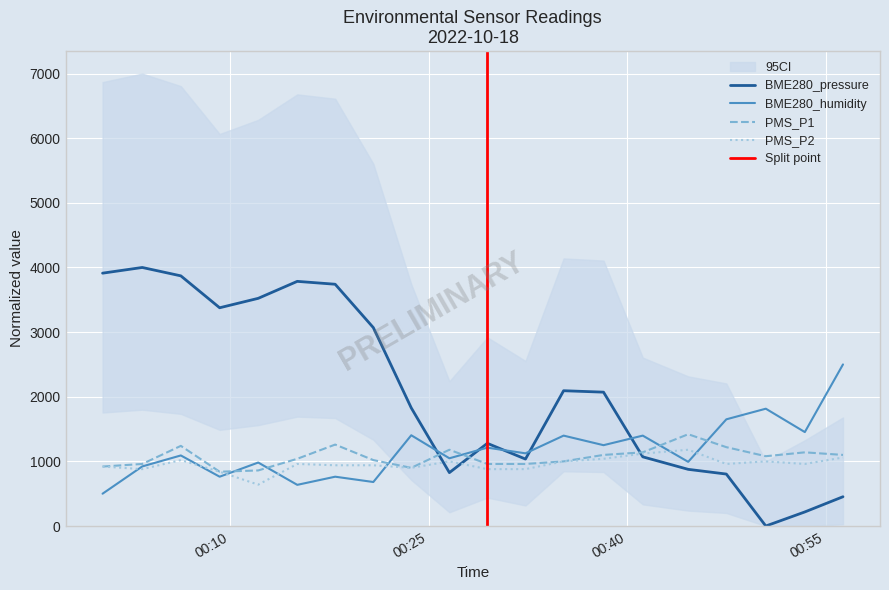

What is the greatest value displayed?

4000.0